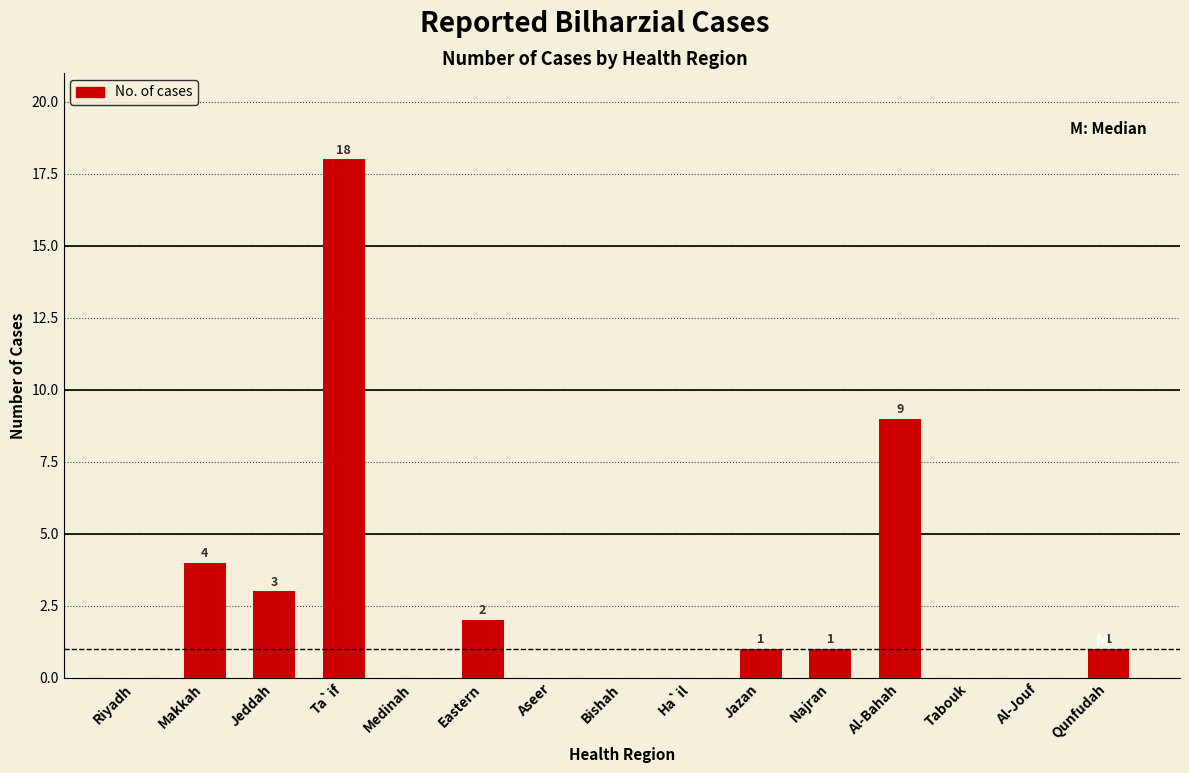

Reading left to right, transcribe all the data shown in this chart.

Riyadh=0	Makkah=4	Jeddah=3	Ta`if=18	Medinah=0	Eastern=2	Aseer=0	Bishah=0	Ha`il=0	Jazan=1	Najran=1	Al-Bahah=9	Tabouk=0	Al-Jouf=0	Qunfudah=1